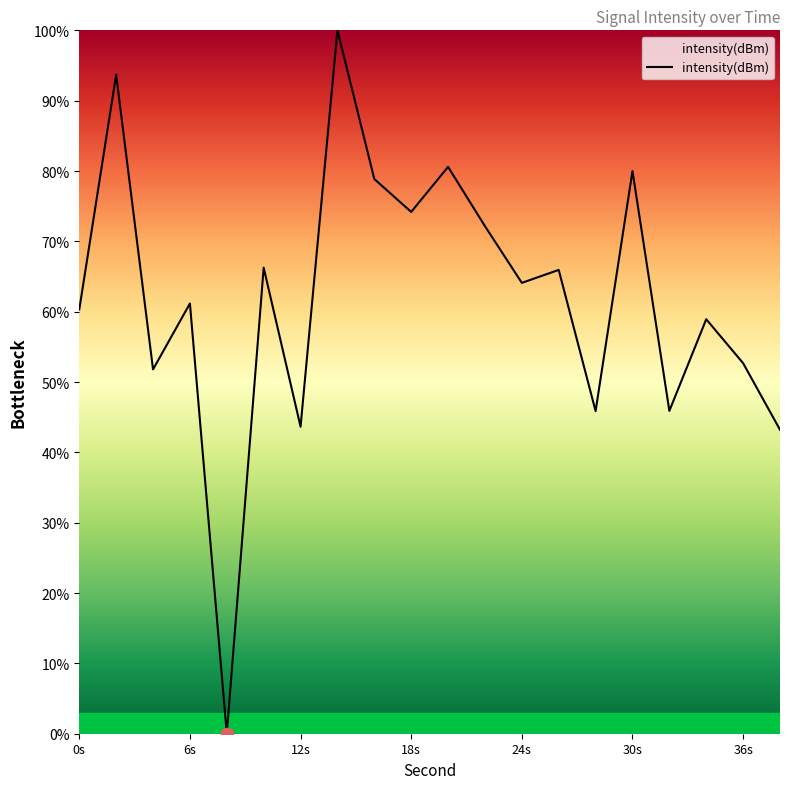

What is the maximum value shown in the chart?

100.0